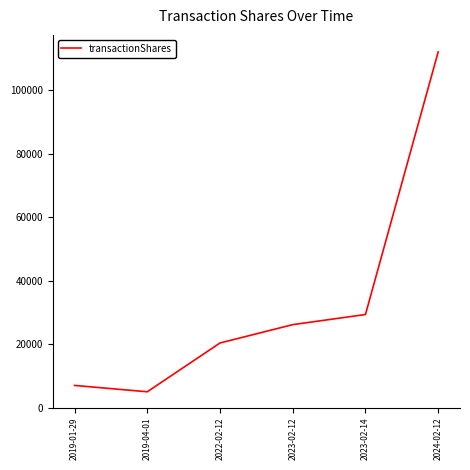

How many distinct data groups are displayed?

1